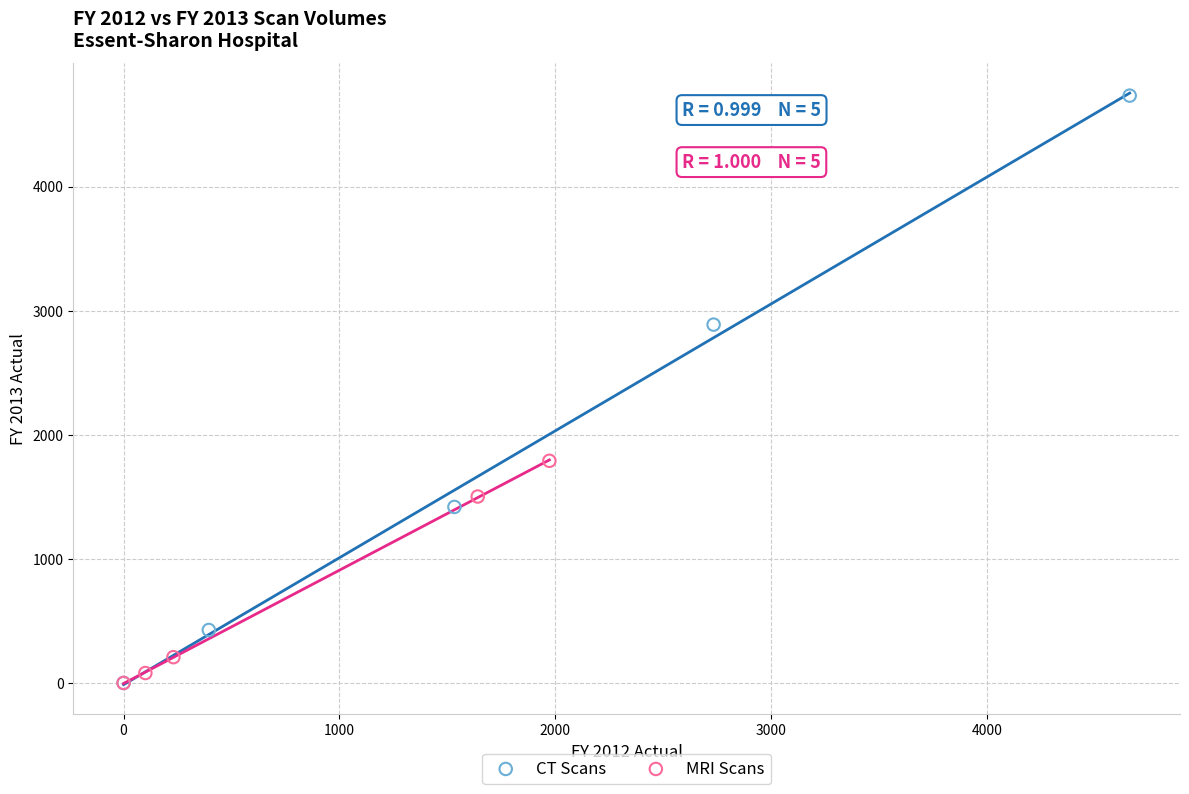

Which series contains the highest Y value?

CT Scans